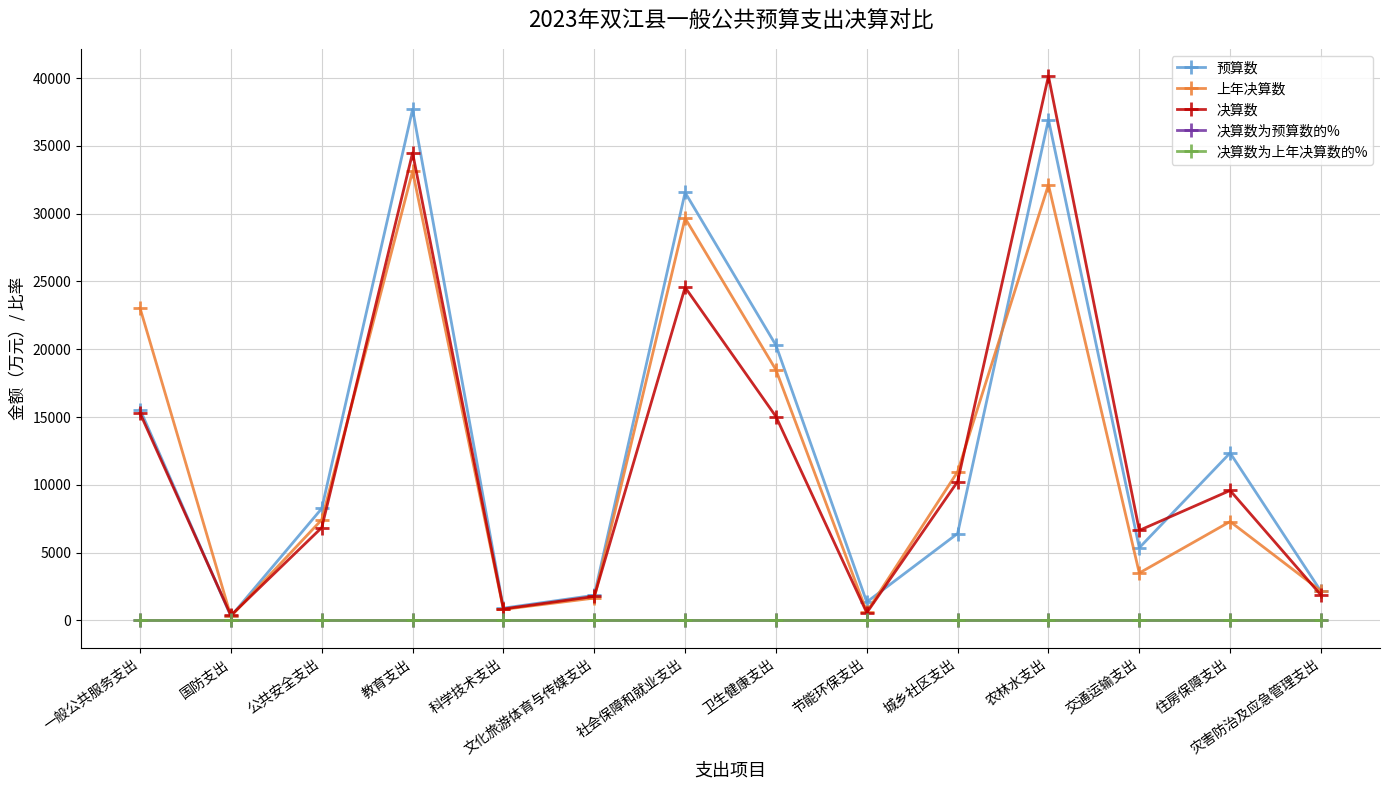

At which category is the sum across all series the highest?

农林水支出